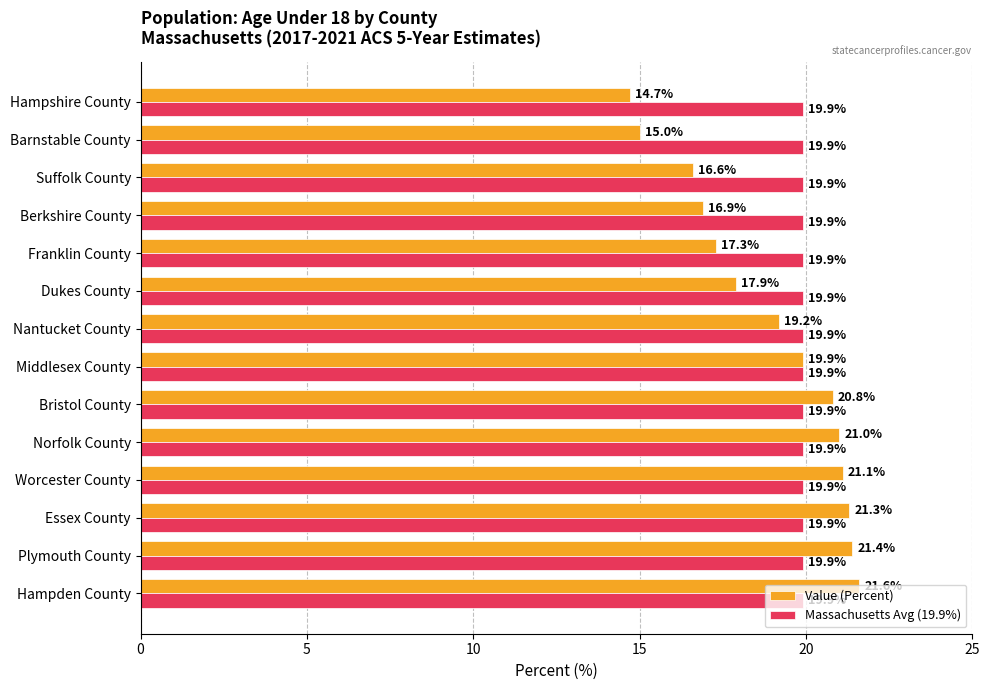

Which series has the widest spread of values?

Value (Percent)